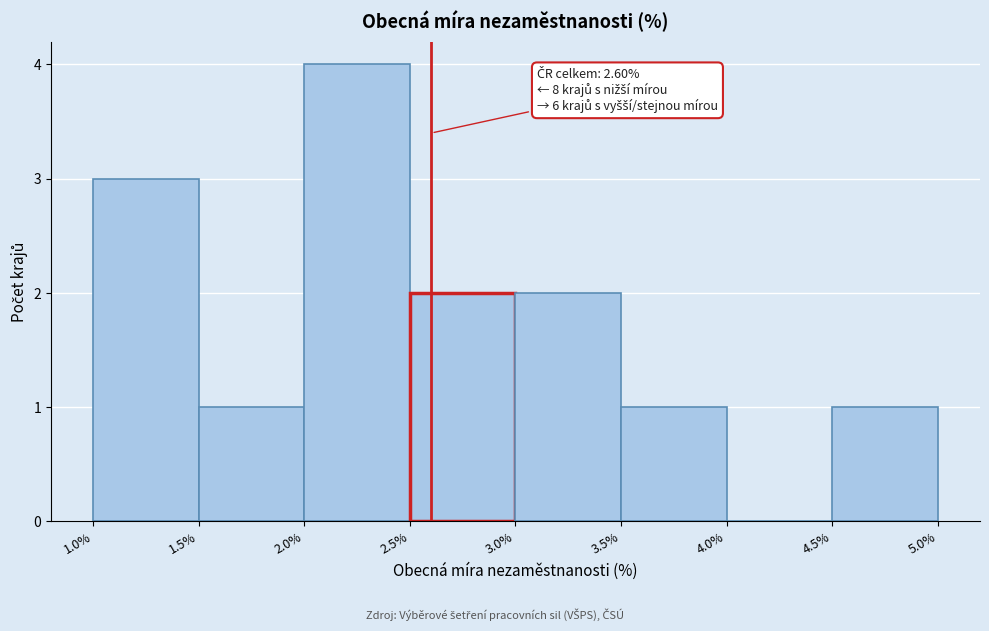

Which range on the x-axis has the tallest bar?

2.0% to 2.5%